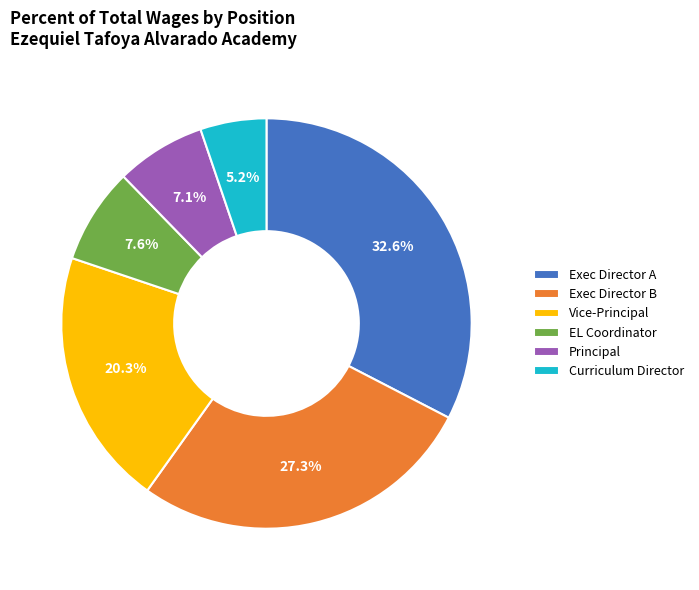

How many slices are in this pie chart?

6